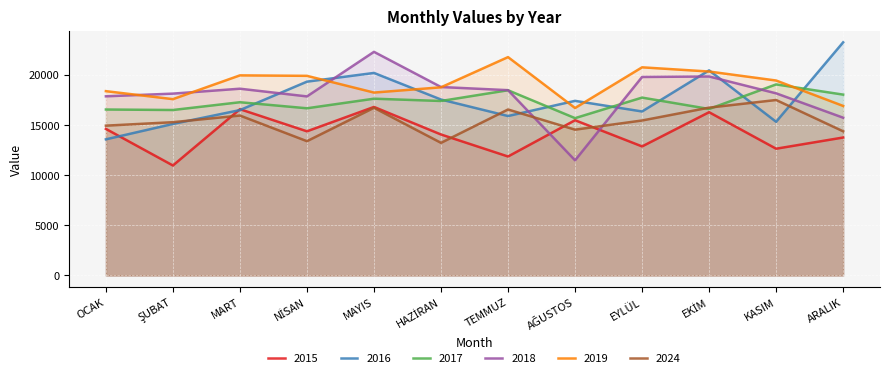

What is the maximum value for 2024?

17479.0